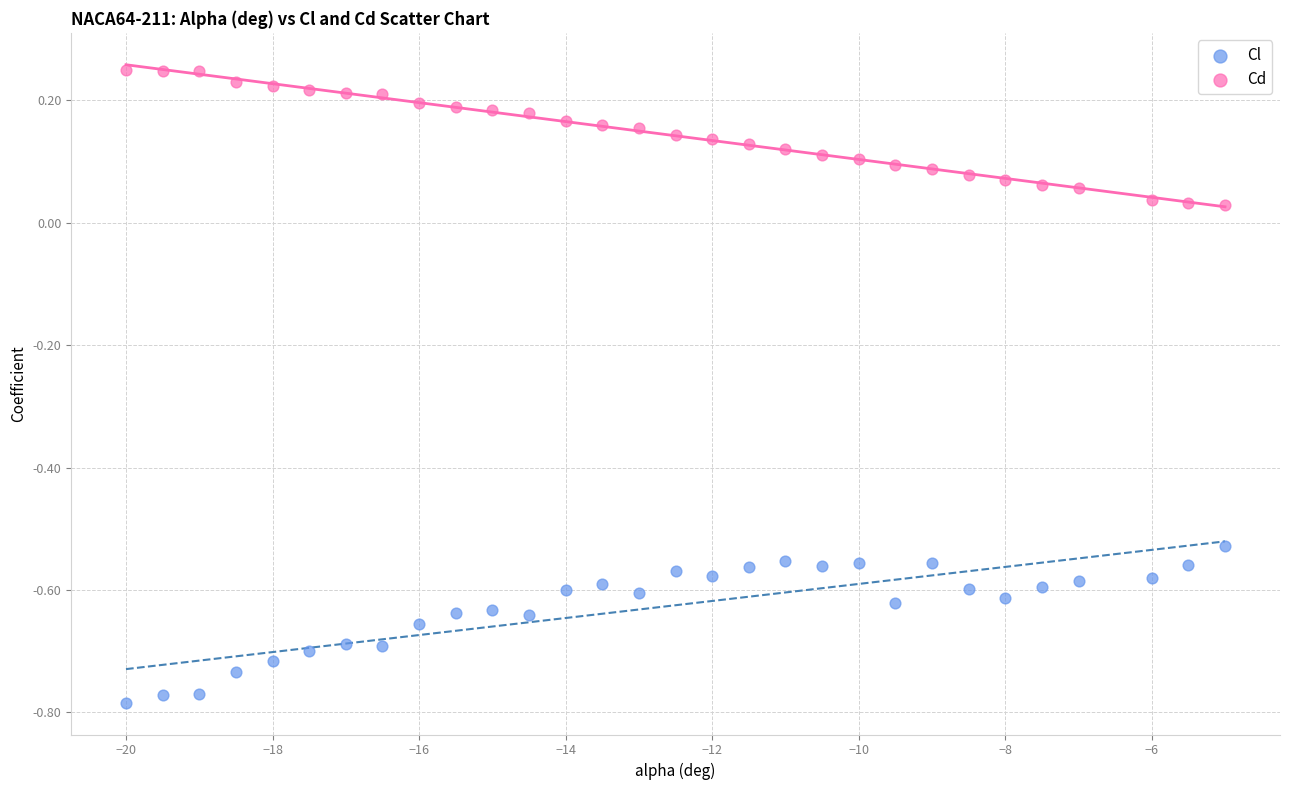

Which series contains the lowest Y value?

Cl